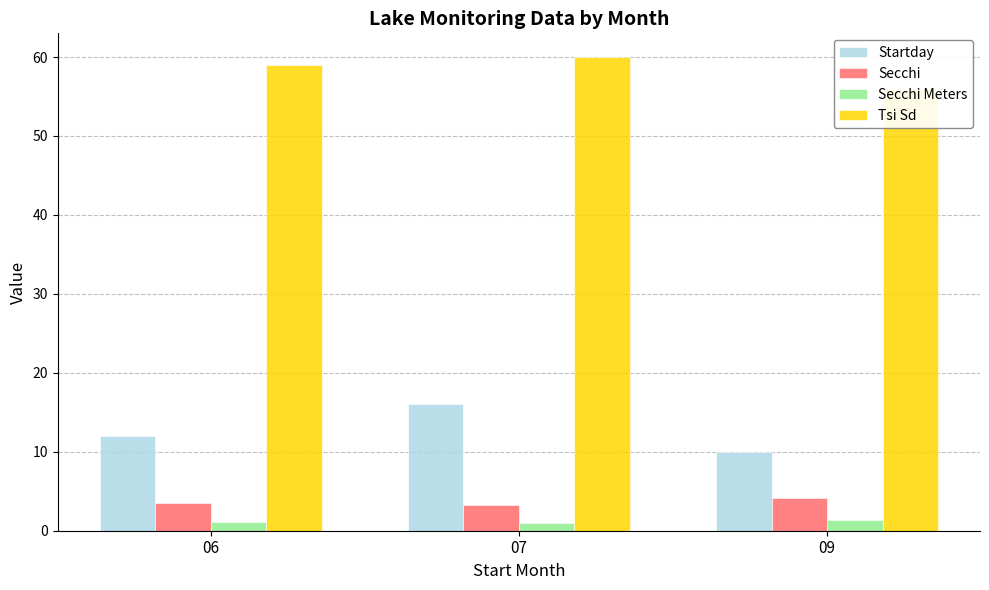

What is the total value across all series at 06?

75.6